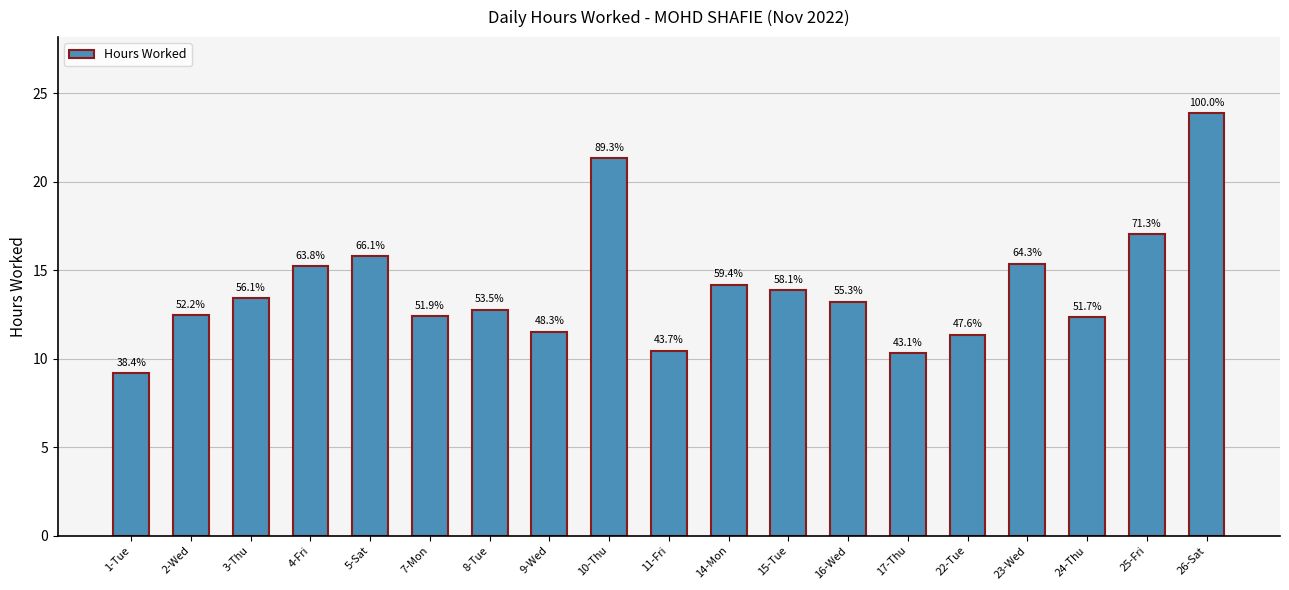

How many bars are there in total?

19